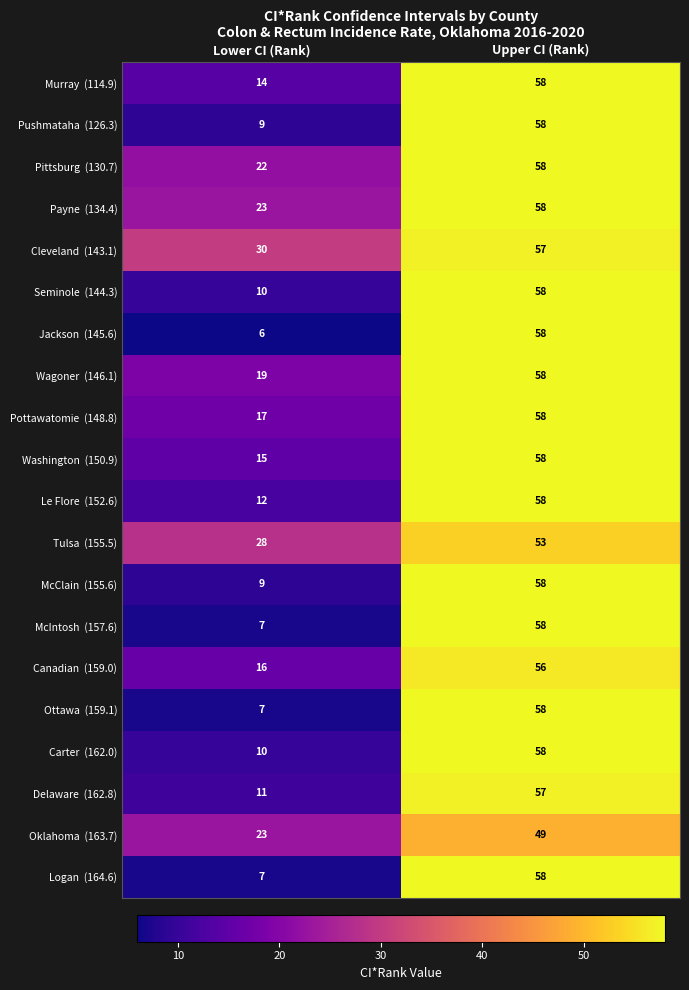

What is the difference between the highest and lowest values at Upper CI (Rank)?

9